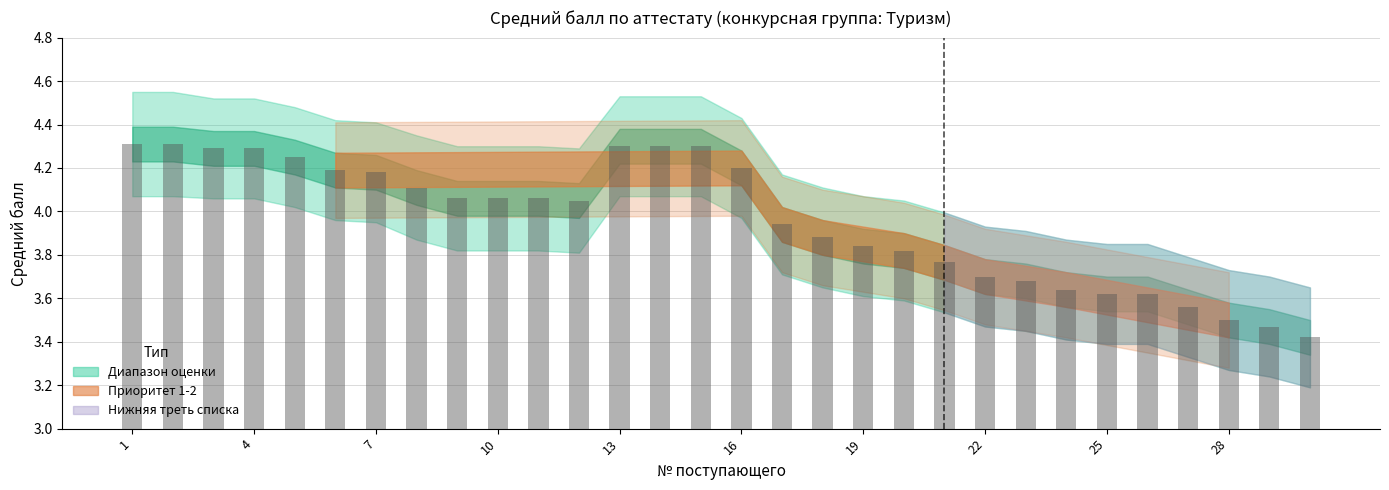

Between 20 and 12, which is larger?

12